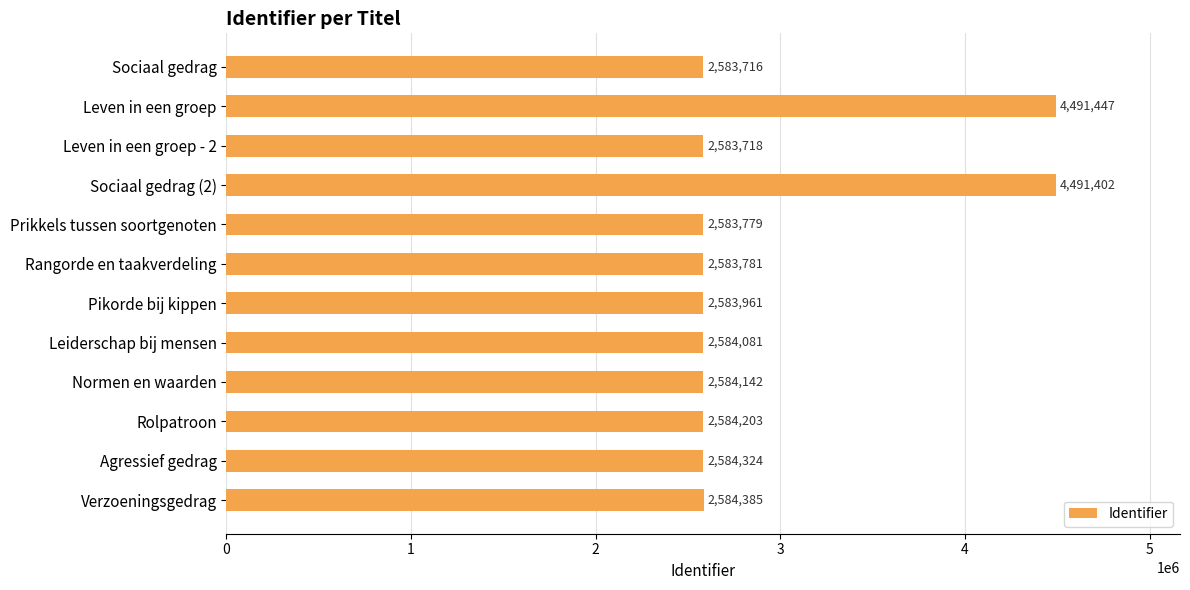

Reading top to bottom, what are all the values shown in this chart?

2583716	4491447	2583718	4491402	2583779	2583781	2583961	2584081	2584142	2584203	2584324	2584385